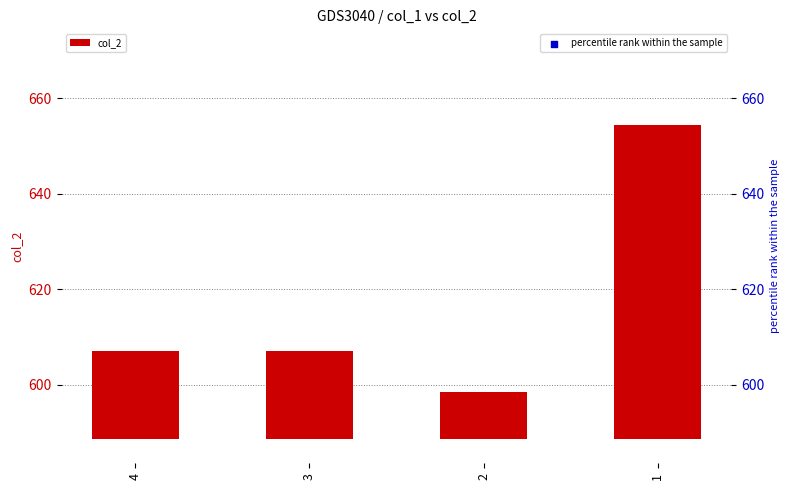

Is the value of col_2 at 2 greater than the value of percentile rank within the sample at 3?

No